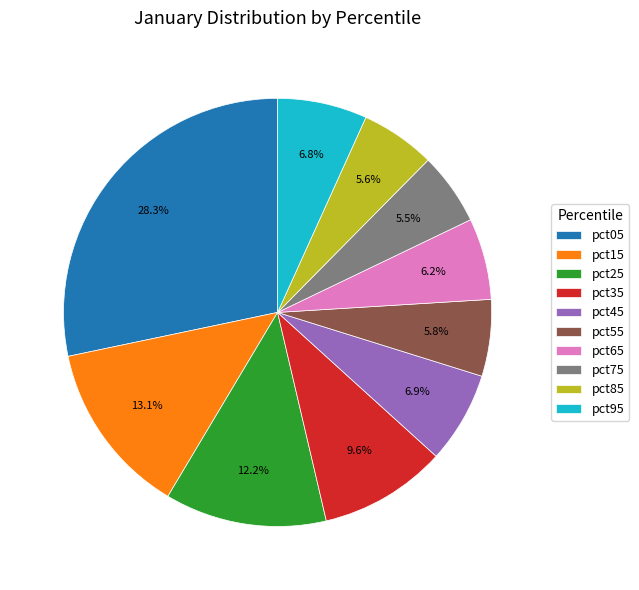

What is the total percentage of pct35 and pct95?

16.4%